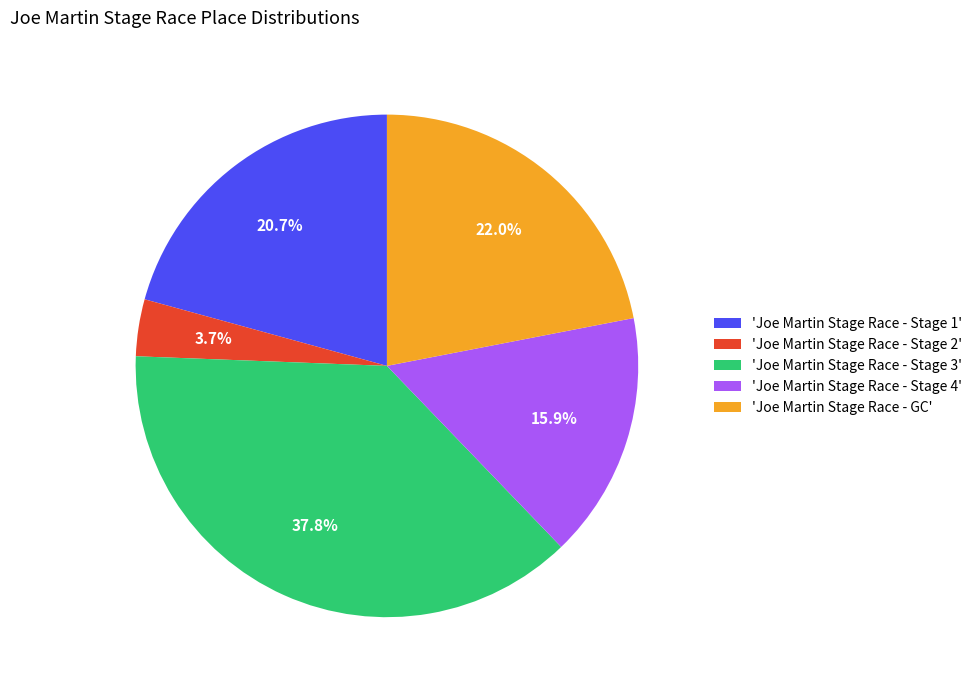

Which category has the smallest portion of the pie?

'Joe Martin Stage Race - Stage 2'